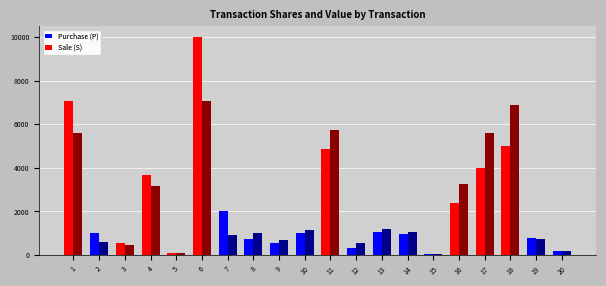

What is the spread (max minus min) of values at 8?

305.2